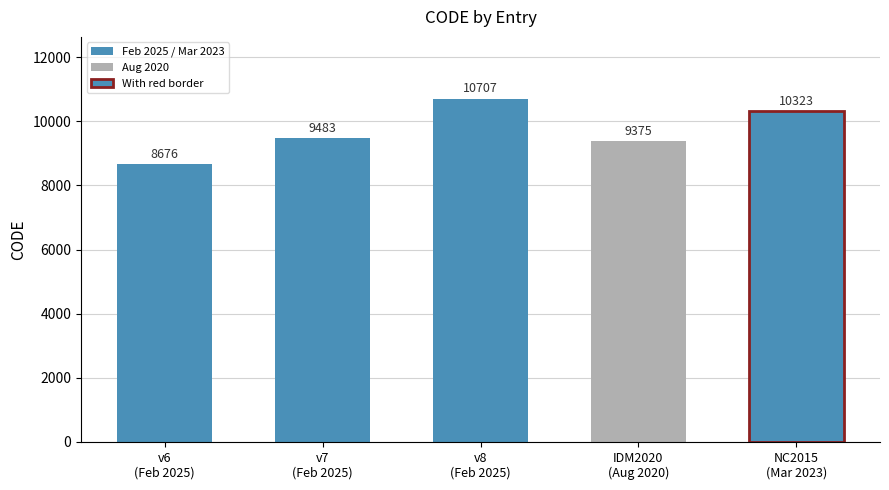

True or false: the data shows 9483 at February 19, 2025.

True